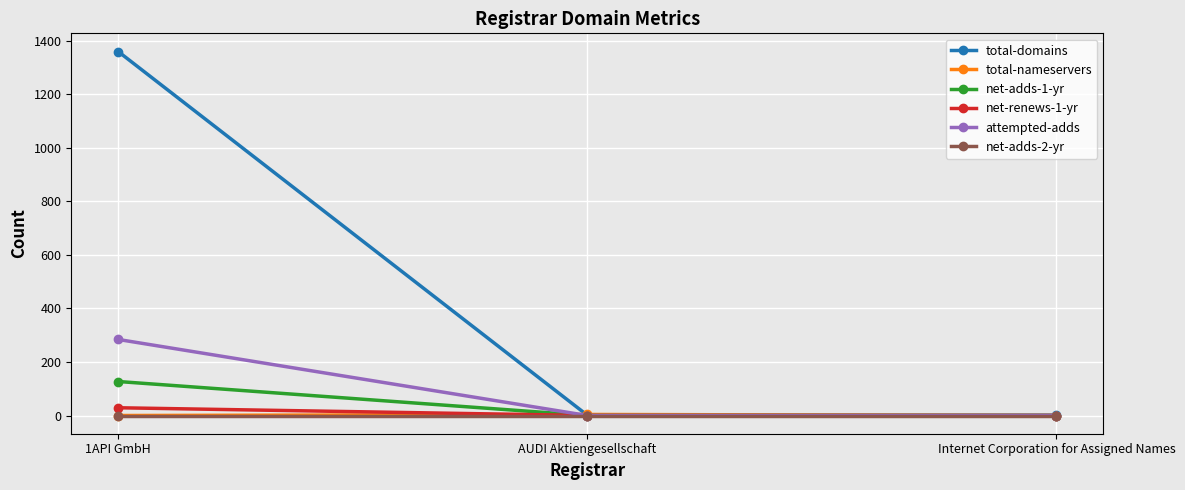

Which series has the widest spread of values?

total-domains